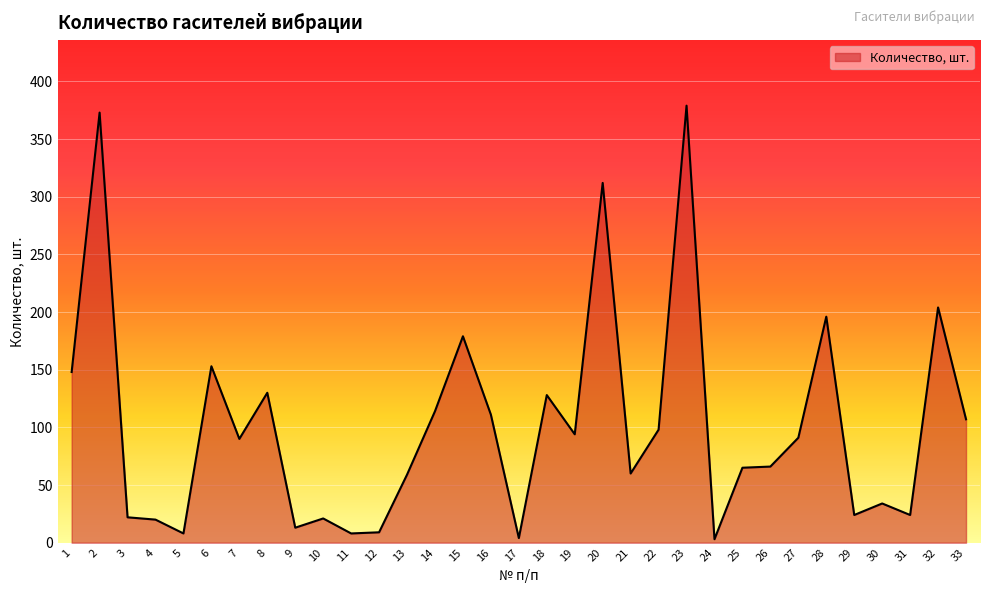

What is the greatest value displayed?

379